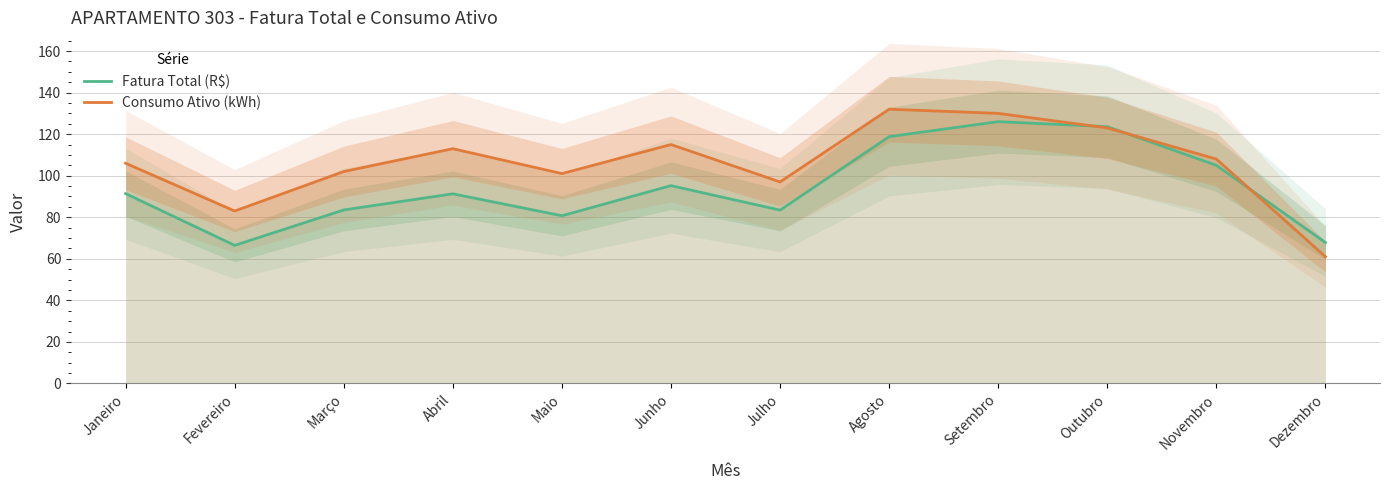

True or false: Consumo Ativo (kWh) has a value of 108.0 at Novembro.

True